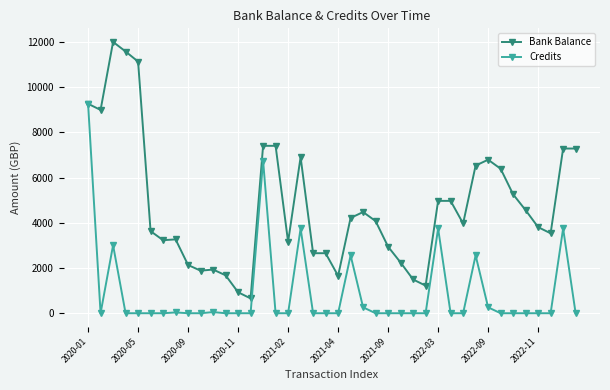

List the series in order of their peak value, lowest first.

Credits, Bank Balance